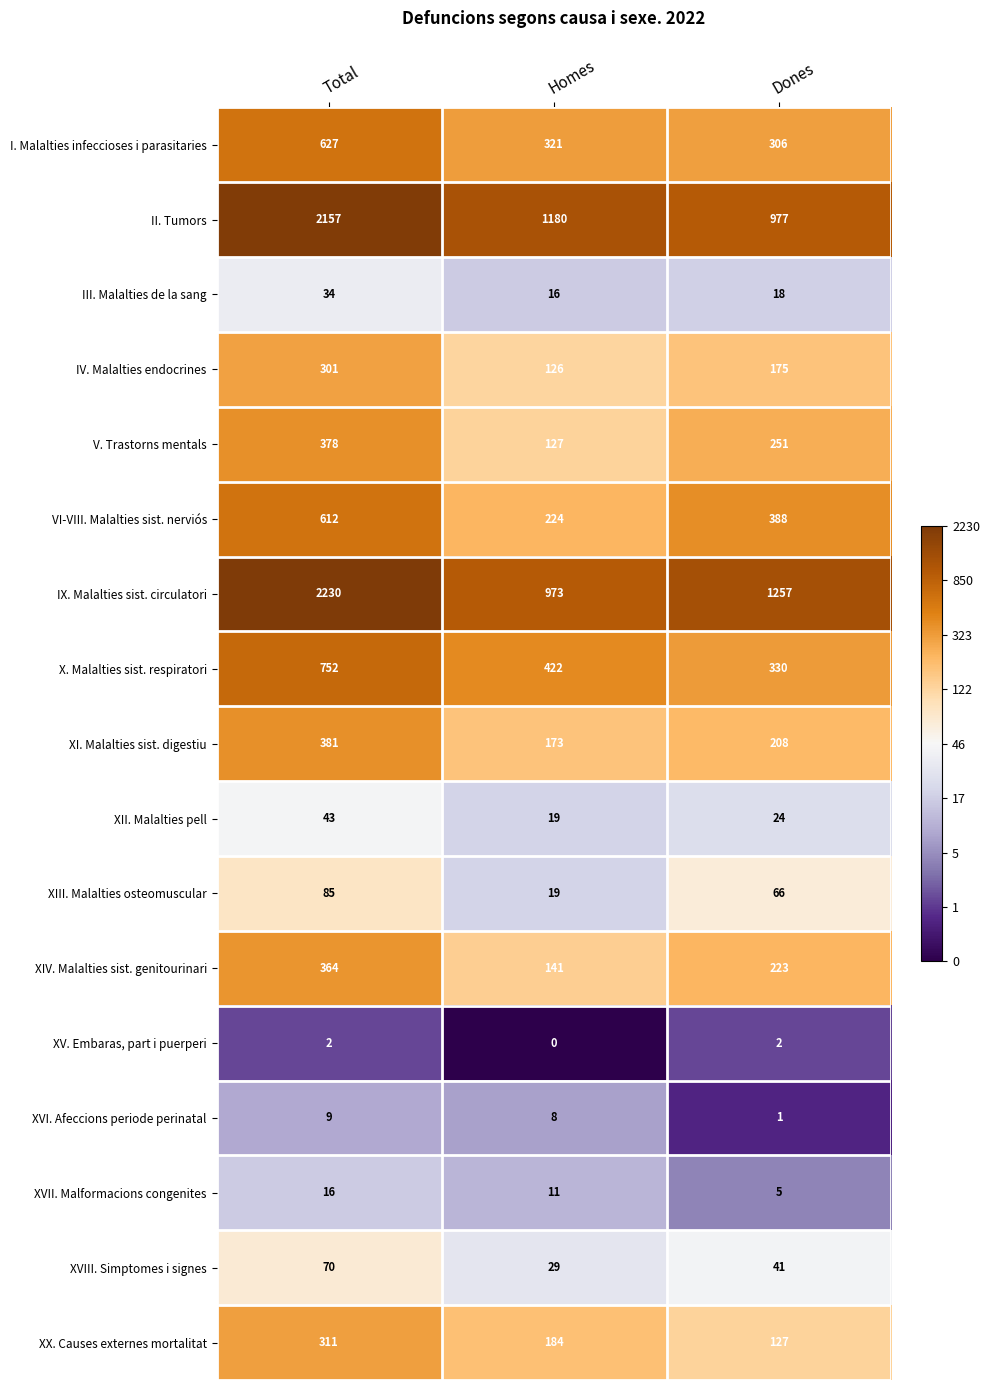

What is the total value across all series at Total?

8372